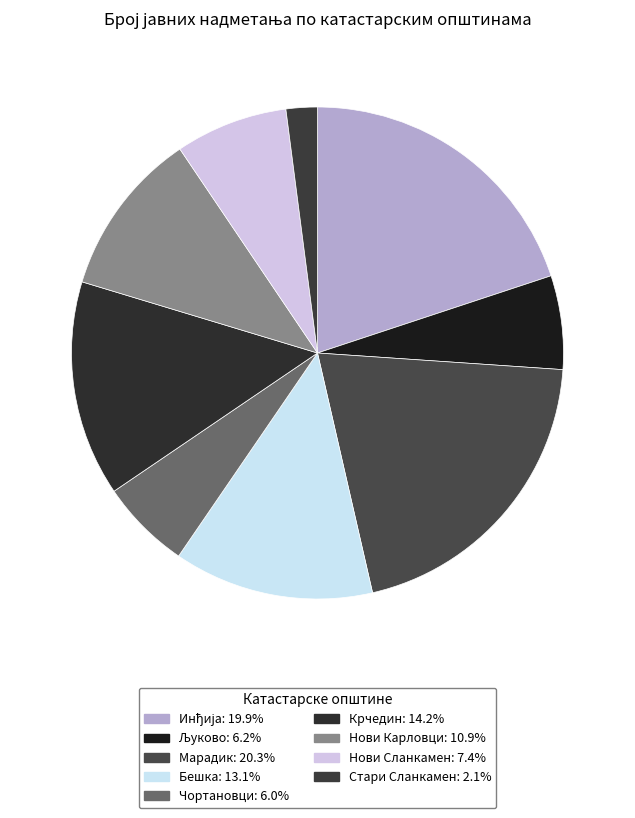

Is there any slice that represents more than half of the pie?

No